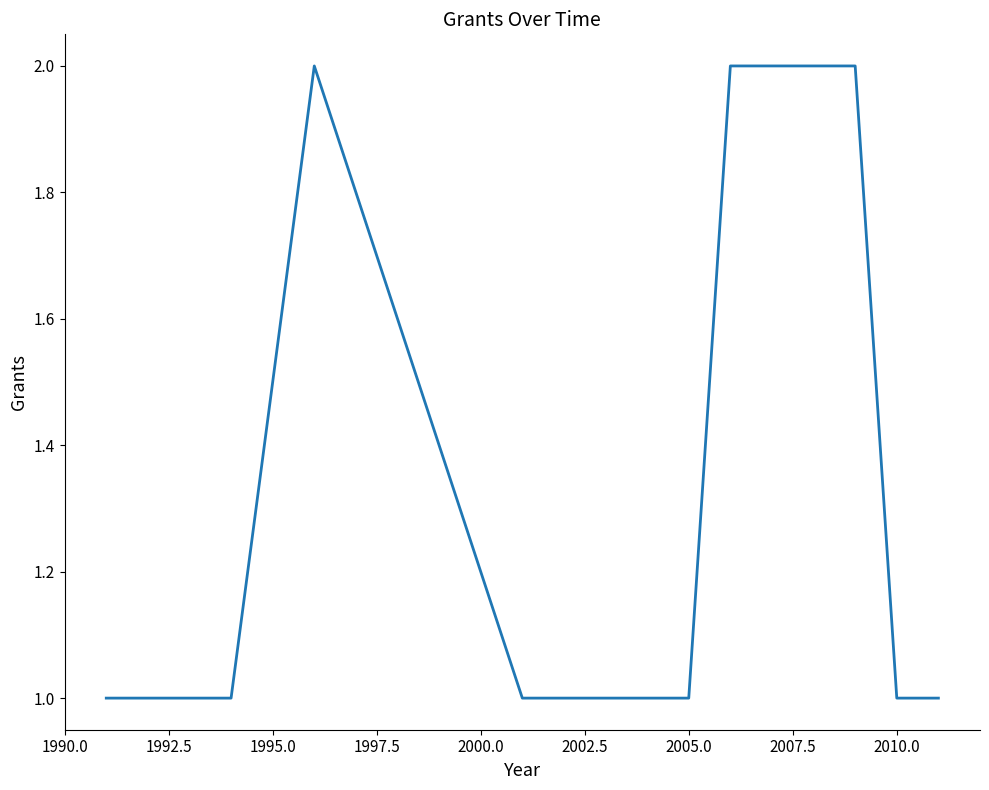

What is the difference between the maximum and minimum values?

1